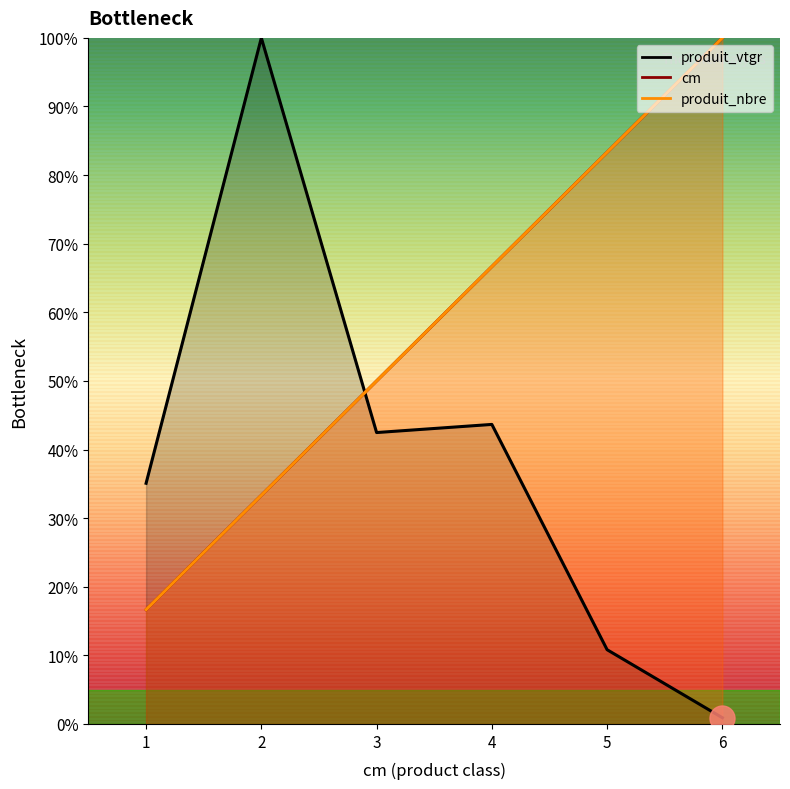

Count the number of data series in this chart.

3